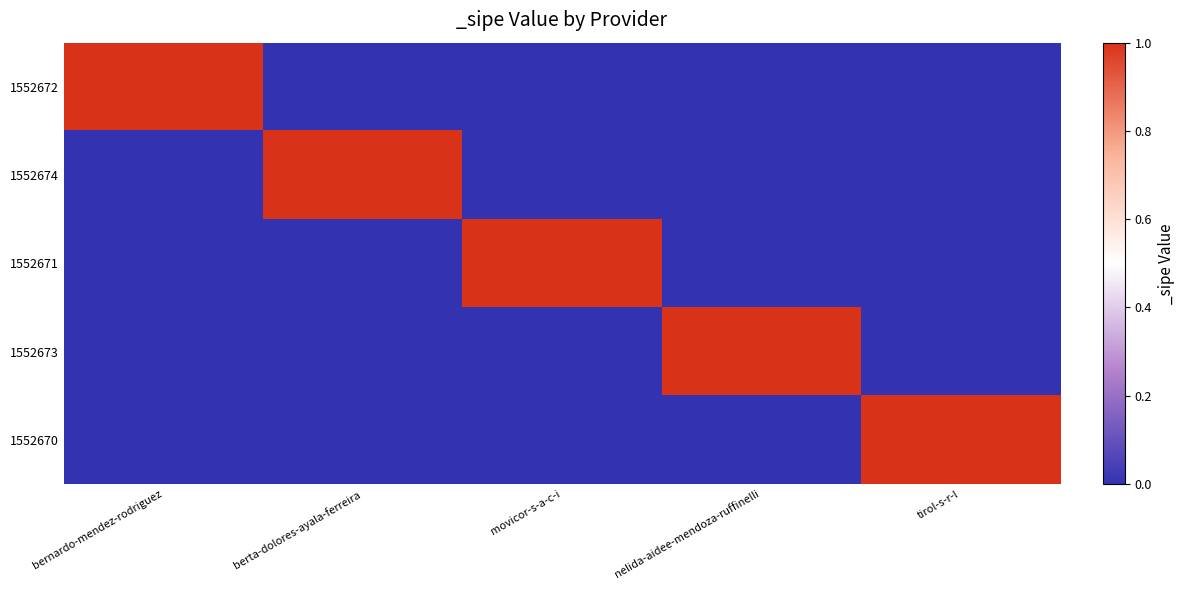

What is the total value across all series at nelida-aidee-mendoza-ruffinelli?

1